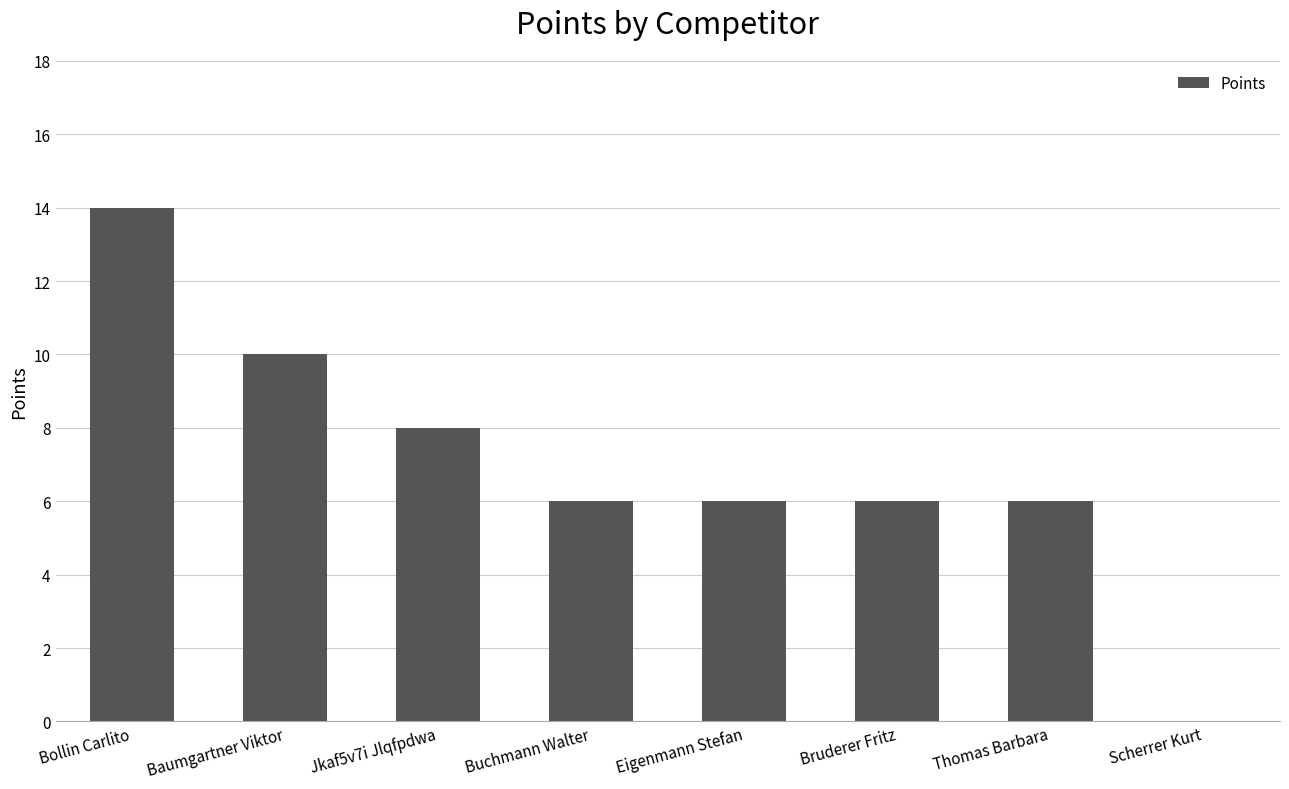

What is the sum of the values at Scherrer Kurt and Jkaf5v7i Jlqfpdwa?

8